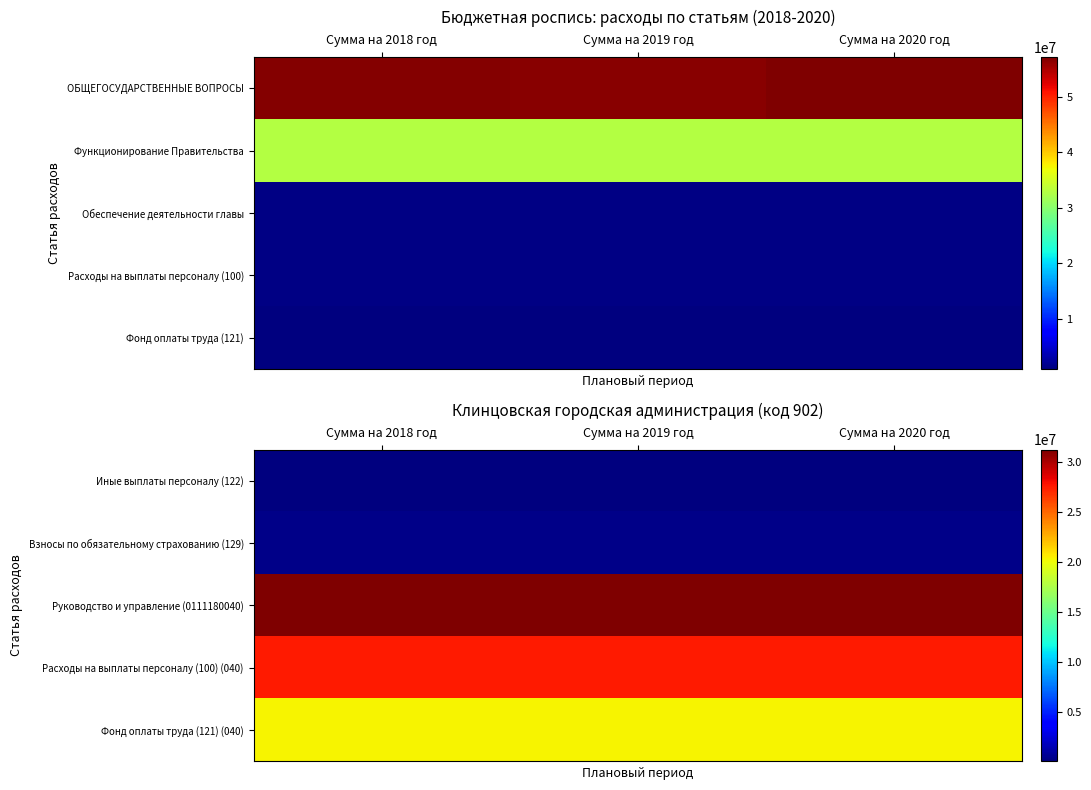

The value of Расходы на выплаты персоналу (100) (040) at Сумма на 2019 год is 27538400.2. True or false?

True